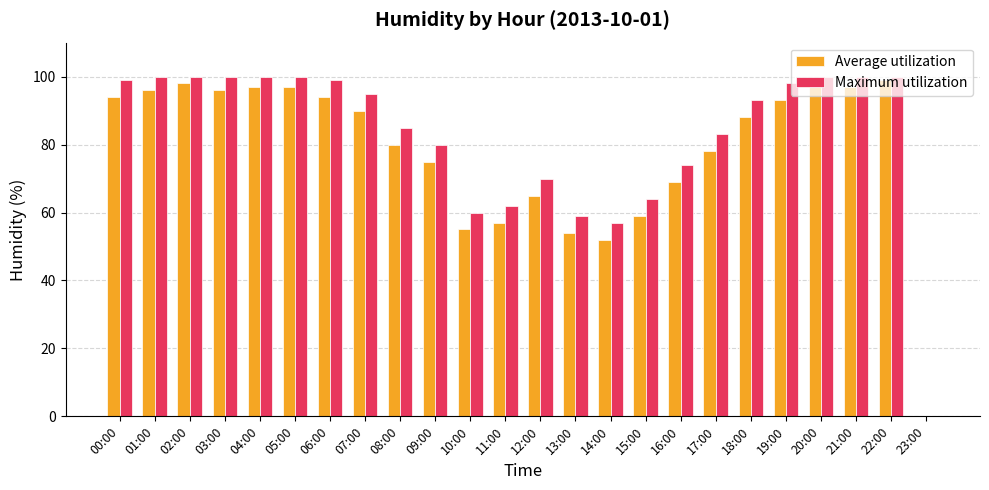

Which series changed the most between 08:00 and 22:00?

Average utilization